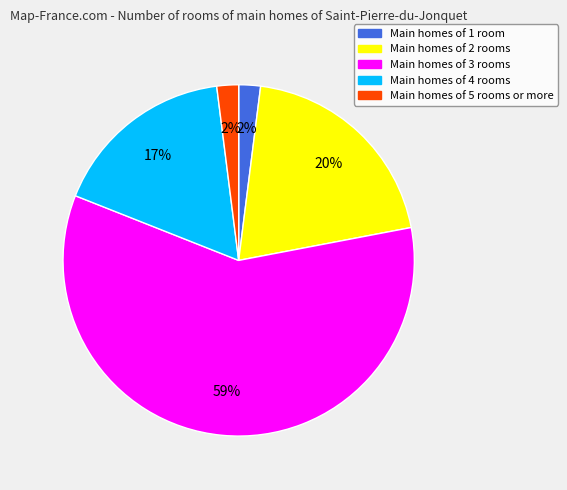

Count the number of slices in the pie.

5